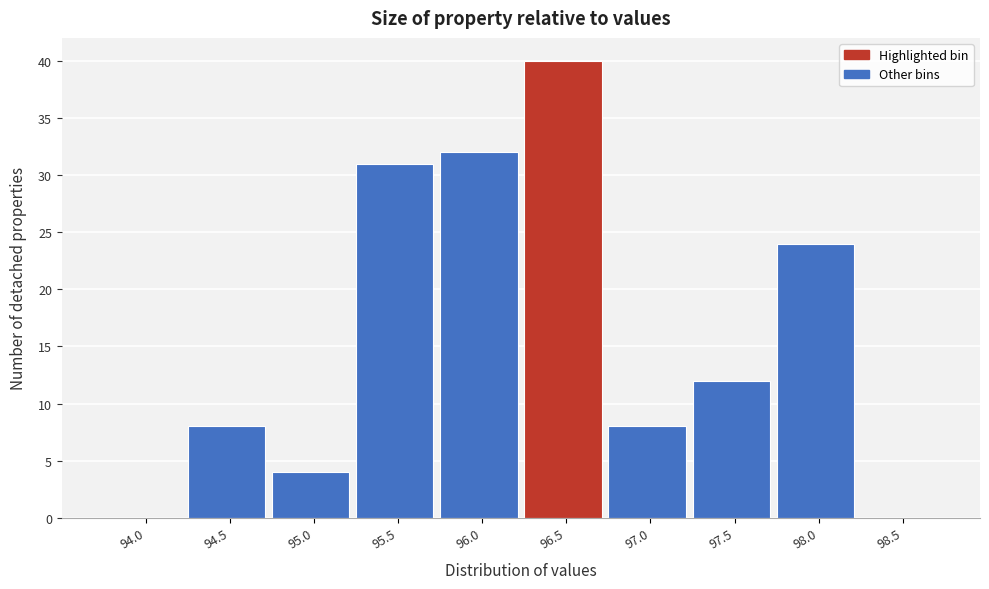

Reading left to right, what are all the values shown in this chart?

94.0=0	94.5=8	95.0=4	95.5=31	96.0=32	96.5=40	97.0=8	97.5=12	98.0=24	98.5=0